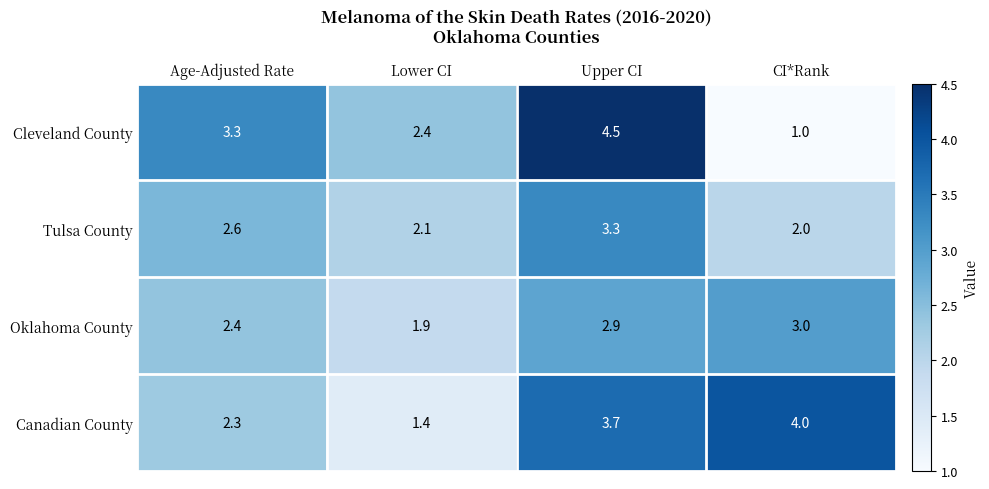

What is the difference between the highest and lowest values at CI*Rank?

3.0